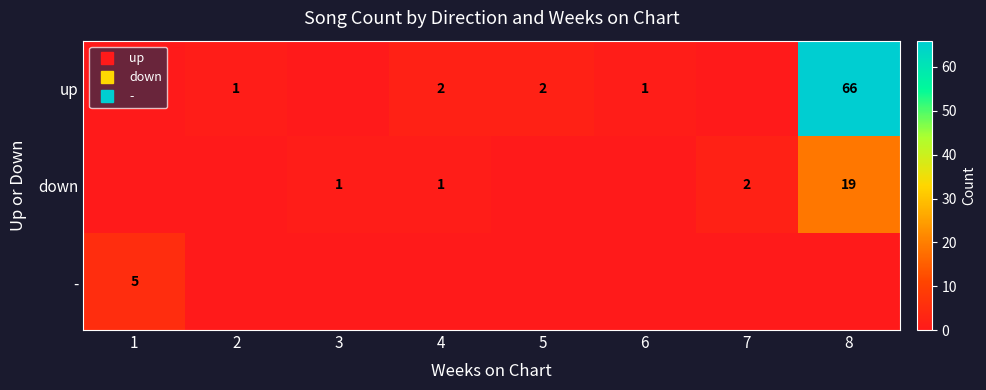

What is the average value of the up series?

9